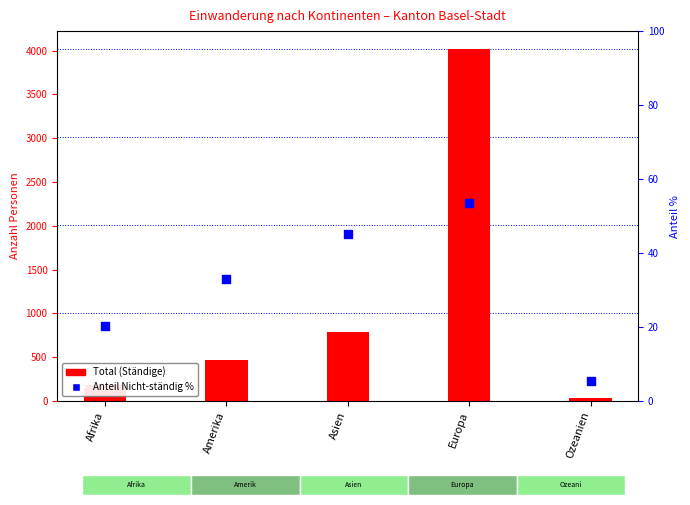

What are all the series names shown in the legend?

Total (Ständige), Anteil Nicht-ständig %